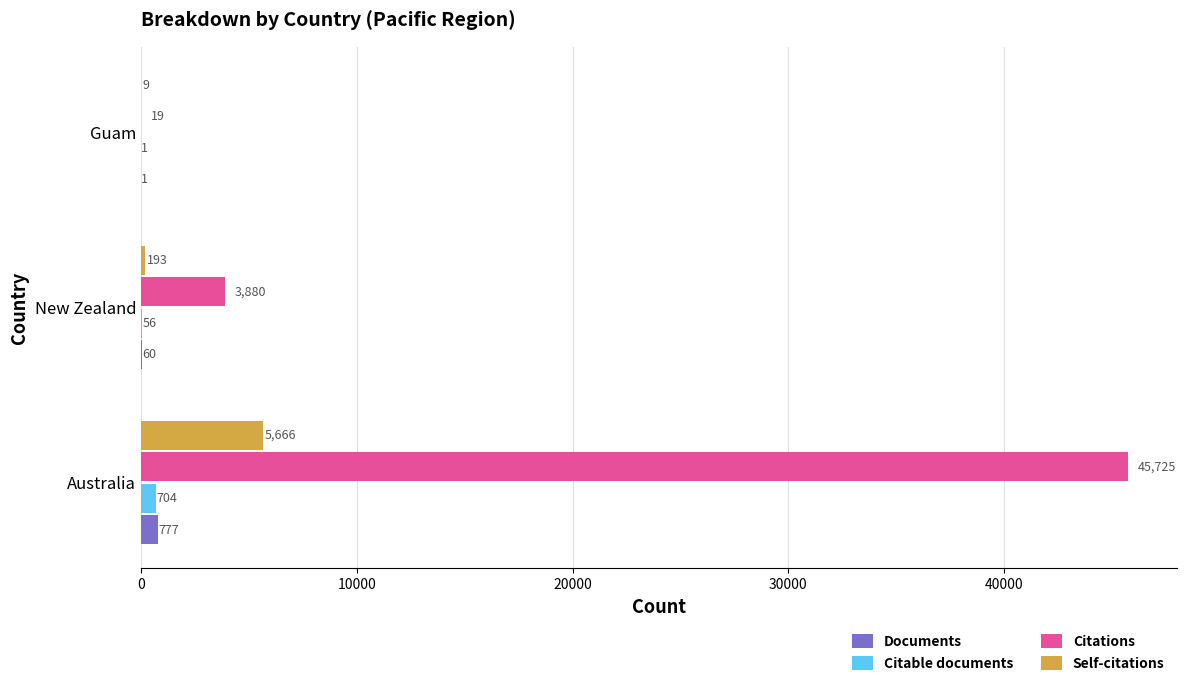

At which label is Citable documents closest to 352?

New Zealand